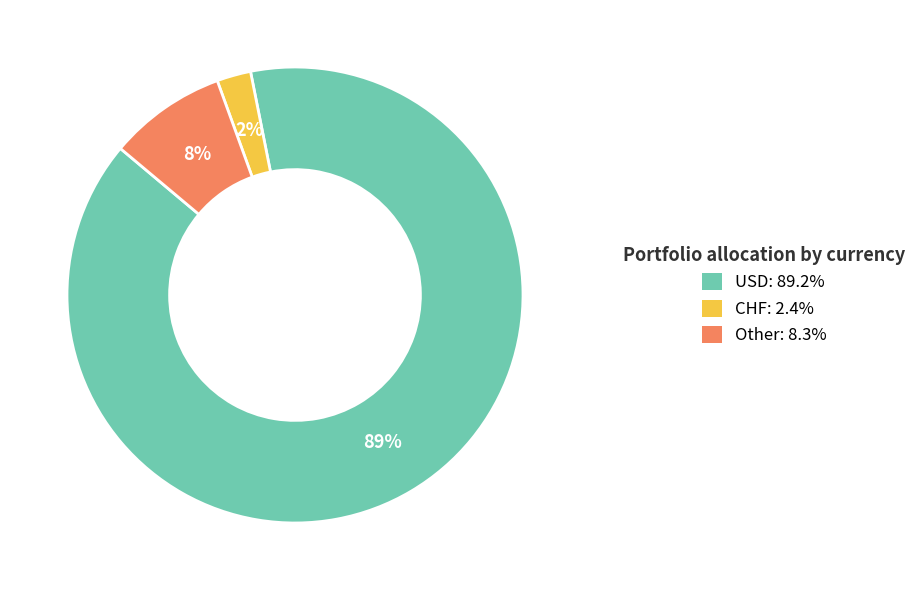

Is there a majority slice in this chart?

Yes